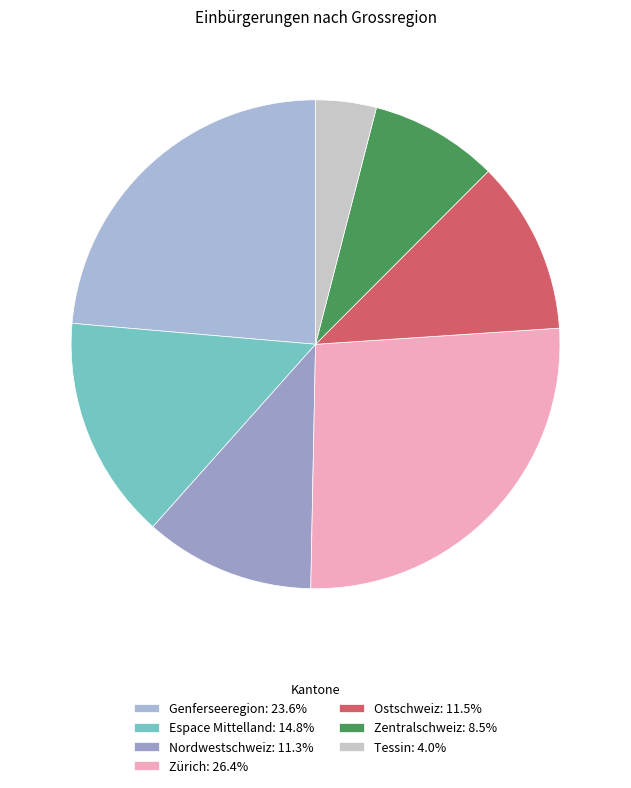

What percentage is the Espace Mittelland slice, to the nearest percent?

15%